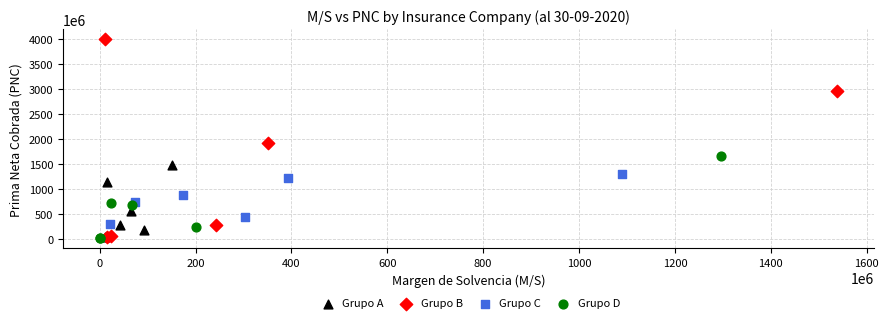

Which series reaches the maximum Y coordinate?

Grupo B